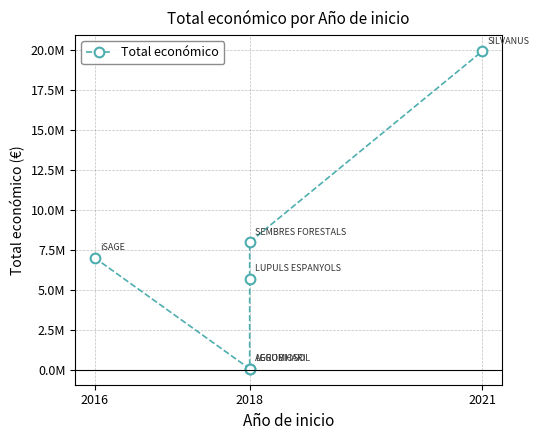

What is the sum of the values at 2016 and 2018?

14964335